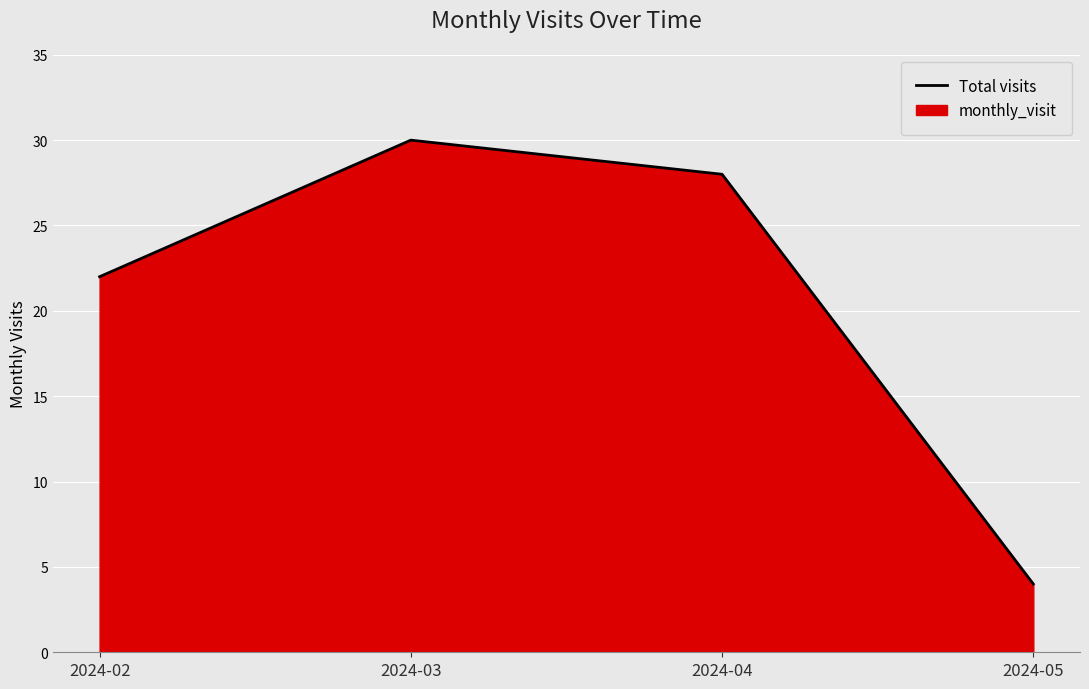

Where is the data nearest to the value 17?

2024-02